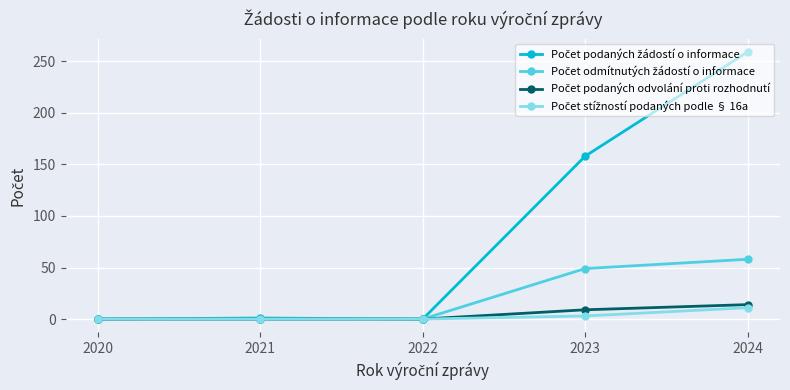

At which category is the sum across all series the highest?

2024